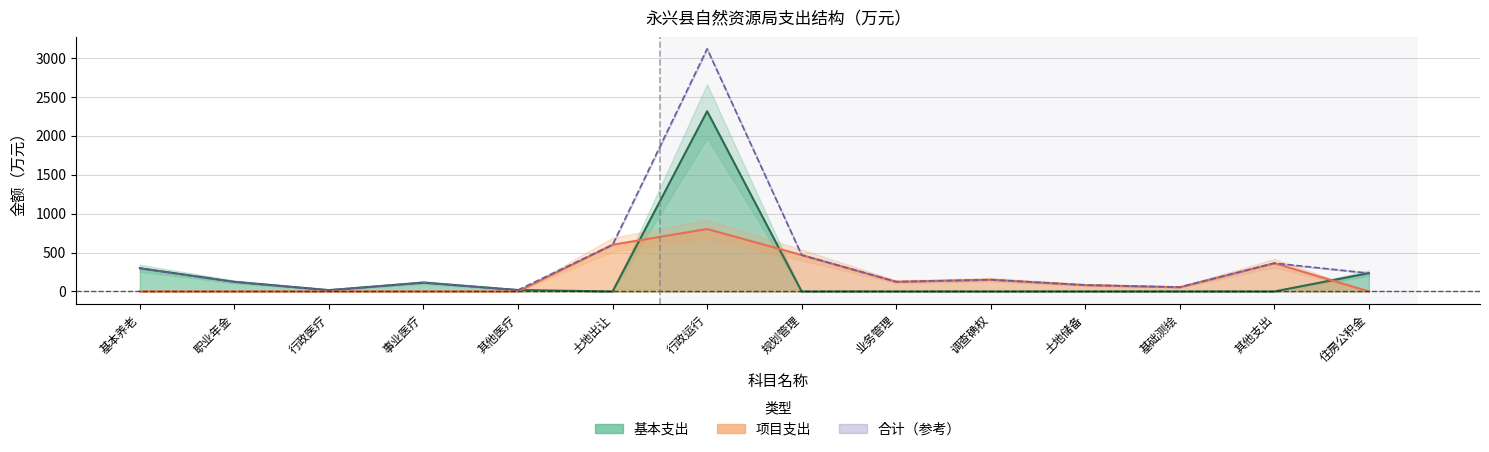

True or false: 项目支出 and 合计 cross at least once.

False